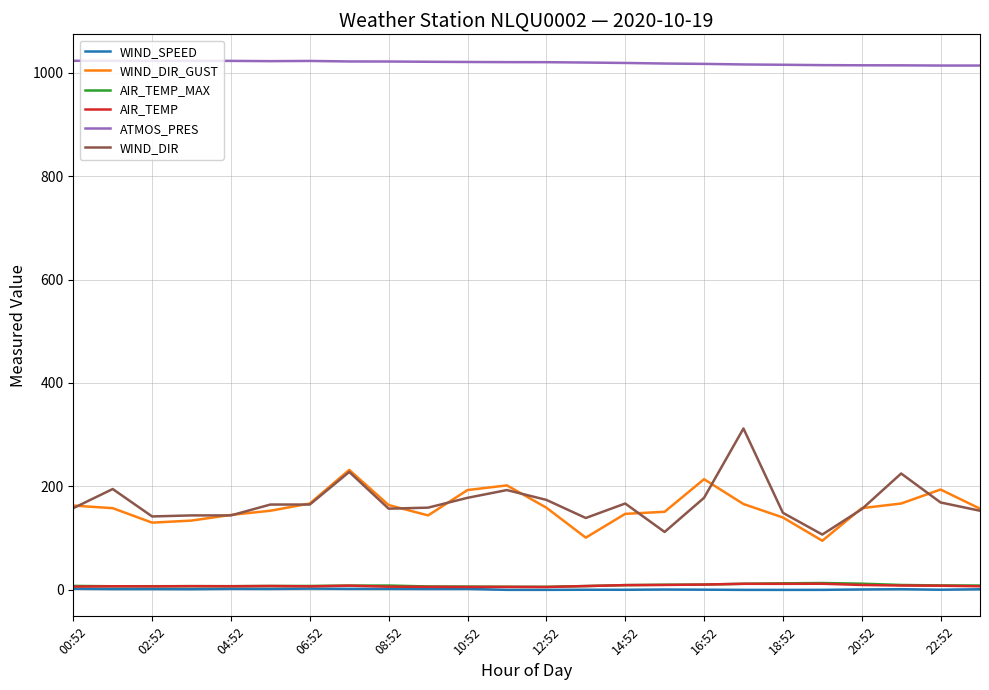

What is the maximum value shown in the chart?

1022.9